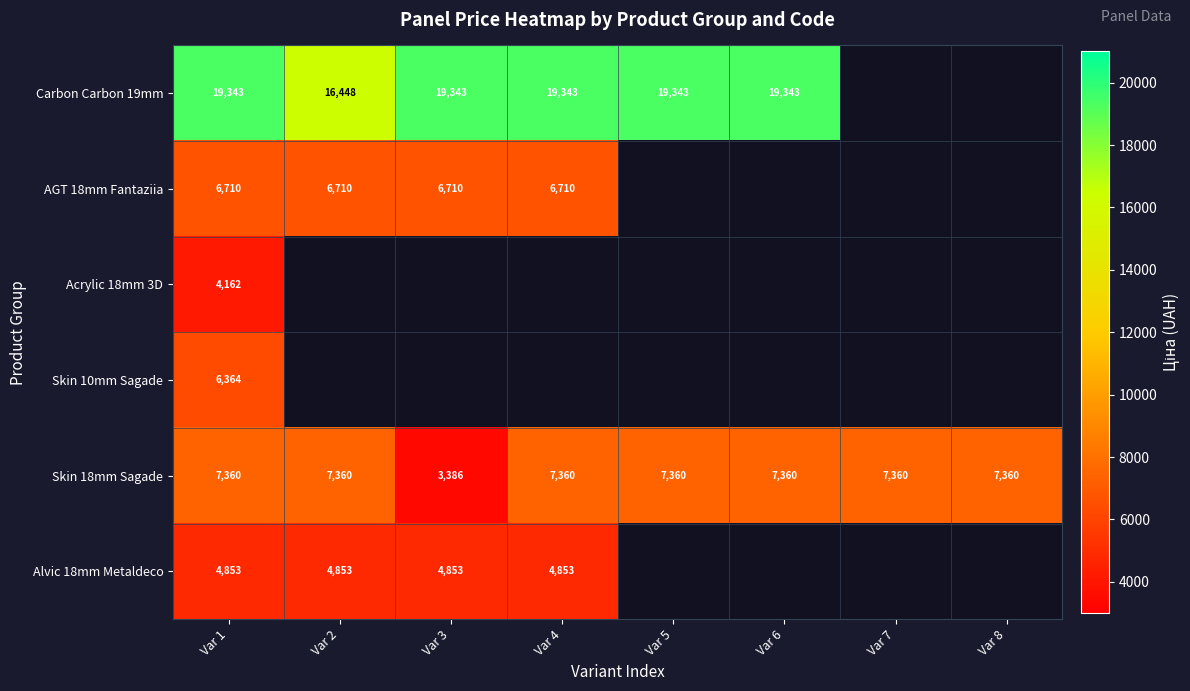

What is the spread (max minus min) of values at Var 3?

15957.4